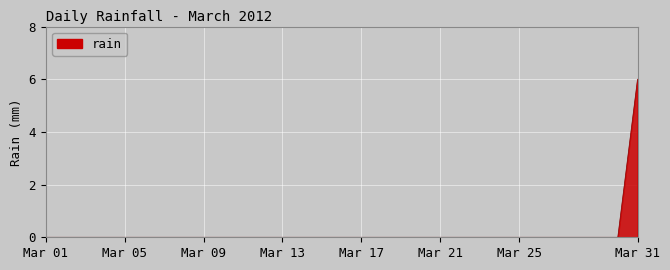

How many lines are shown in the chart?

1